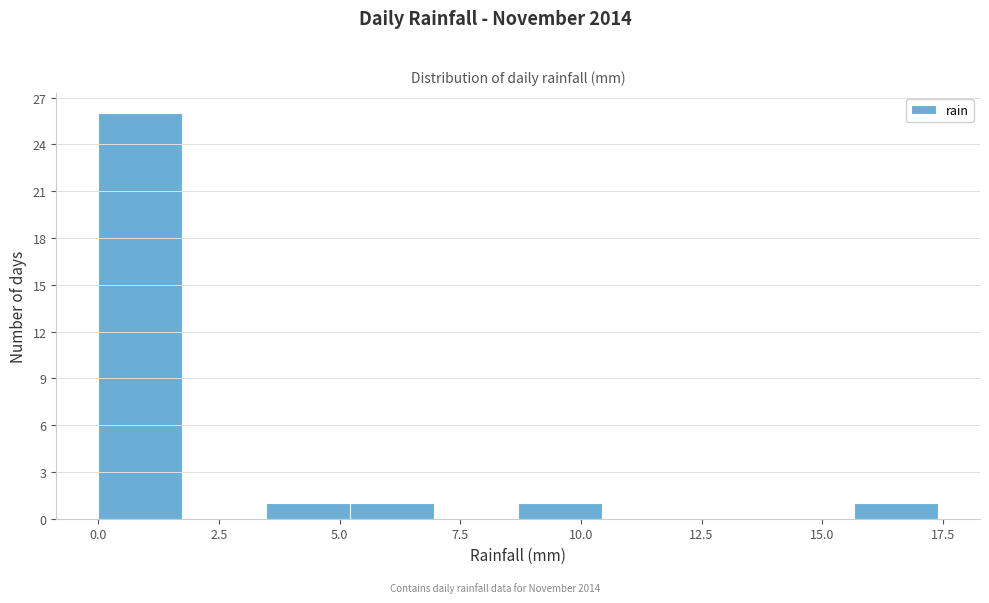

Around what value on the x-axis is the tallest bar? Give the approximate position of its centre, as read against the axis.

1.0